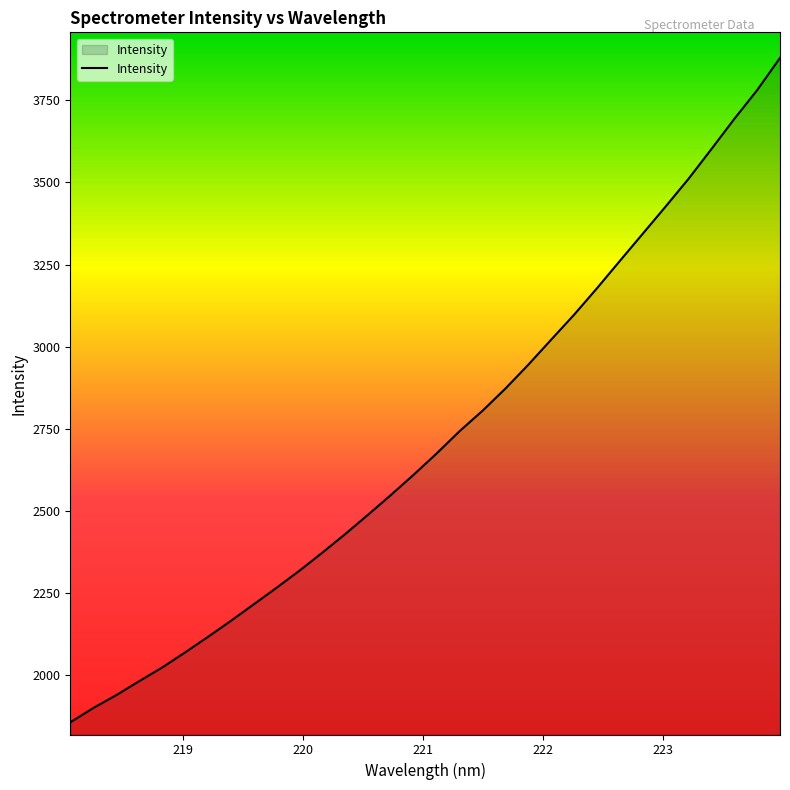

What is the maximum value shown in the chart?

3879.1